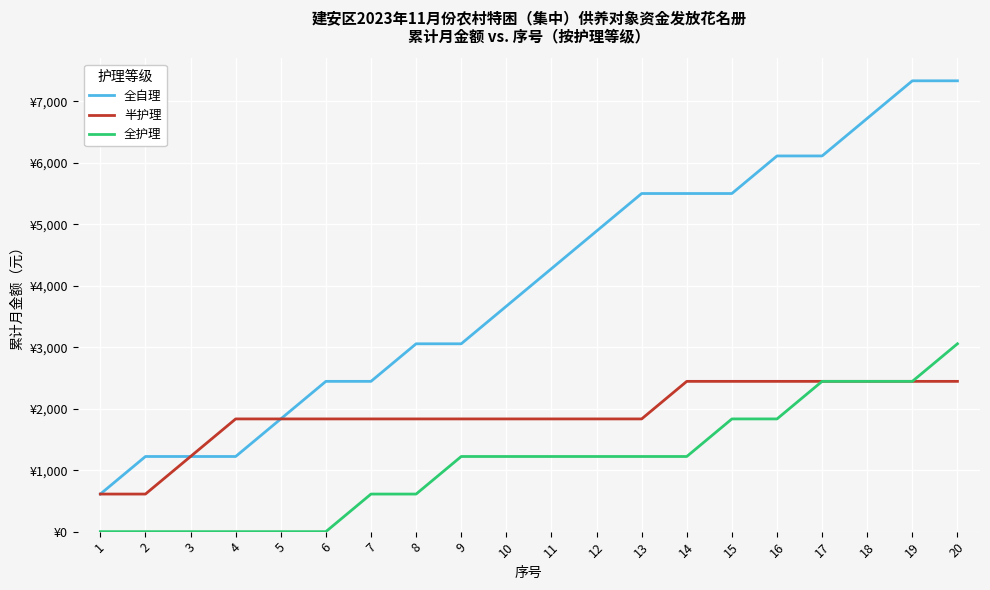

What are all the series names shown in the legend?

全自理, 半护理, 全护理